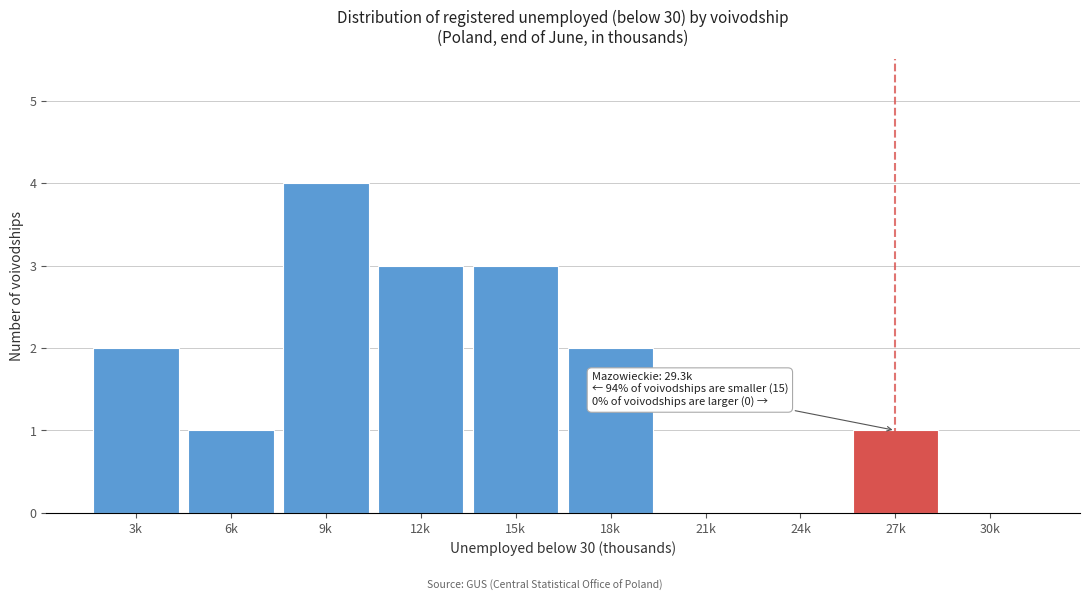

Reading left to right, what are all the values shown in this chart?

3k=2	6k=1	9k=4	12k=3	15k=3	18k=2	21k=0	24k=0	27k=1	30k=0